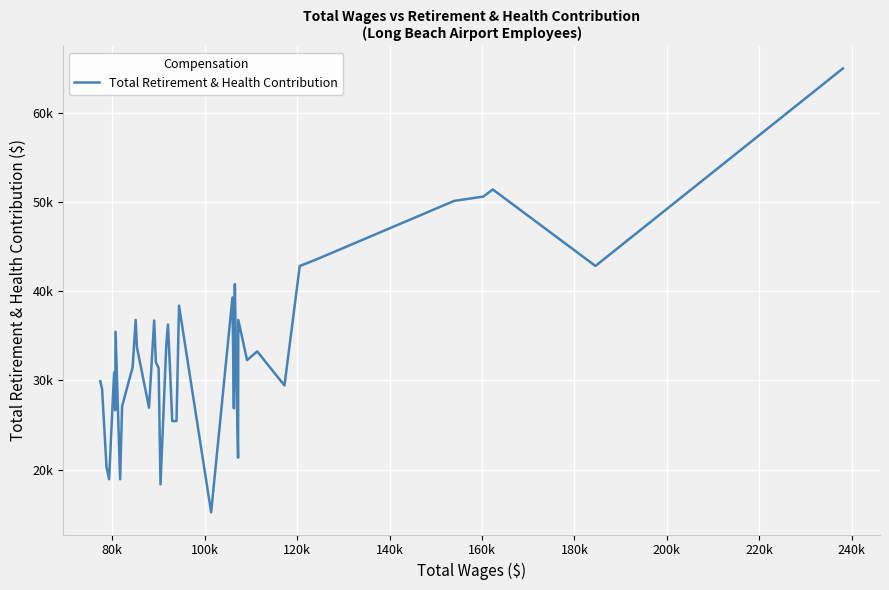

Is this an area chart (filled region under the line)?

No